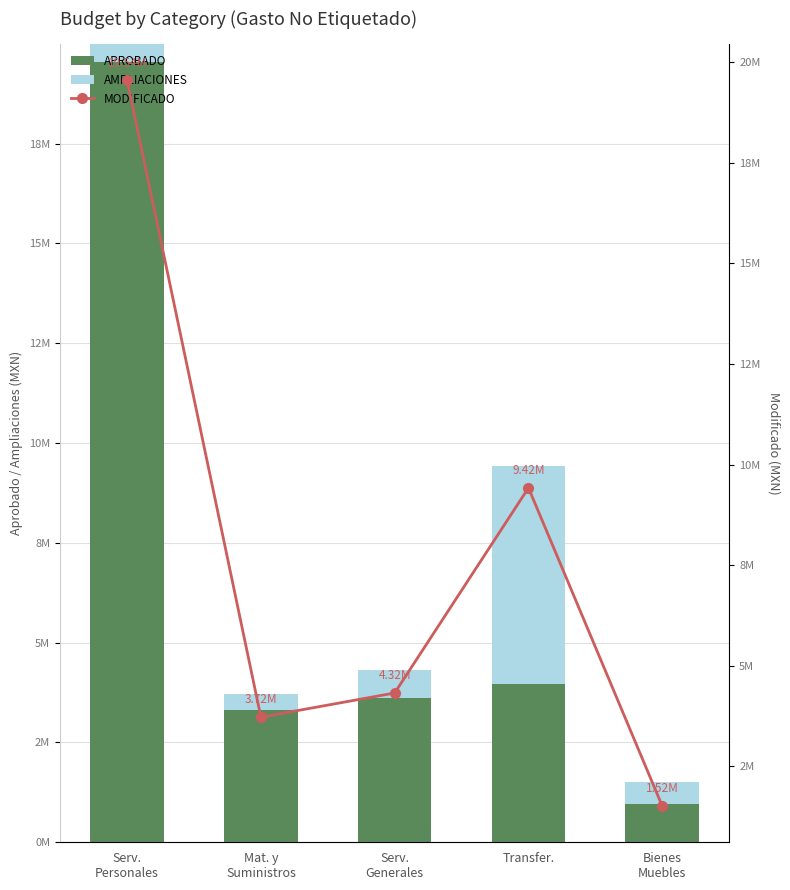

The value of AMPLIACIONES at Bienes
Muebles is 816495.0. True or false?

False